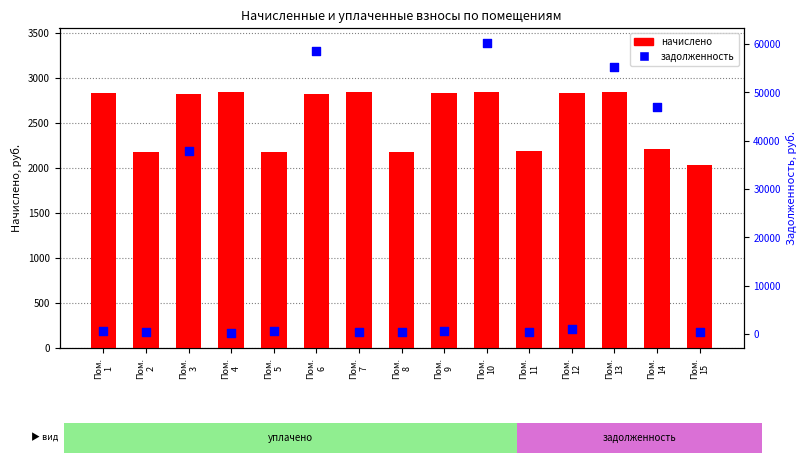

At which category is the sum across all series the highest?

Пом.
10